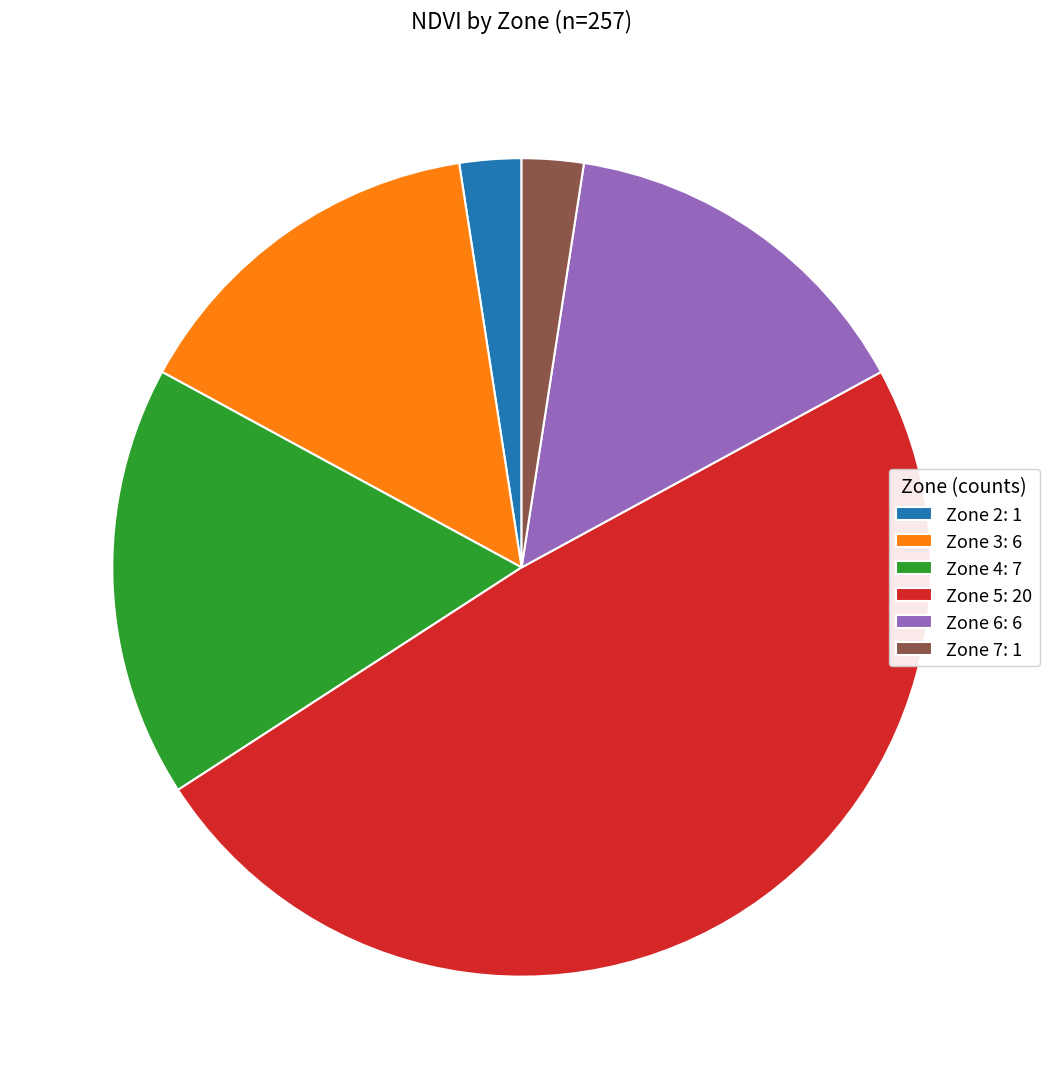

Is the sum of Zone 3: 6 and Zone 6: 6 greater than half?

No